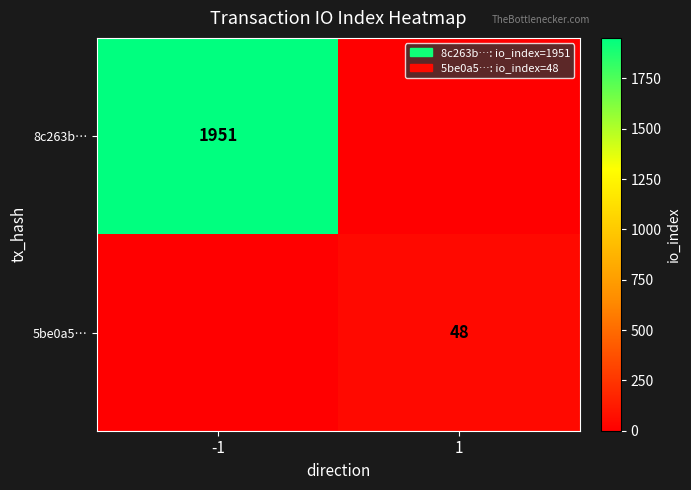

The 5be0a5… series shows 48 at 1. True or false?

True